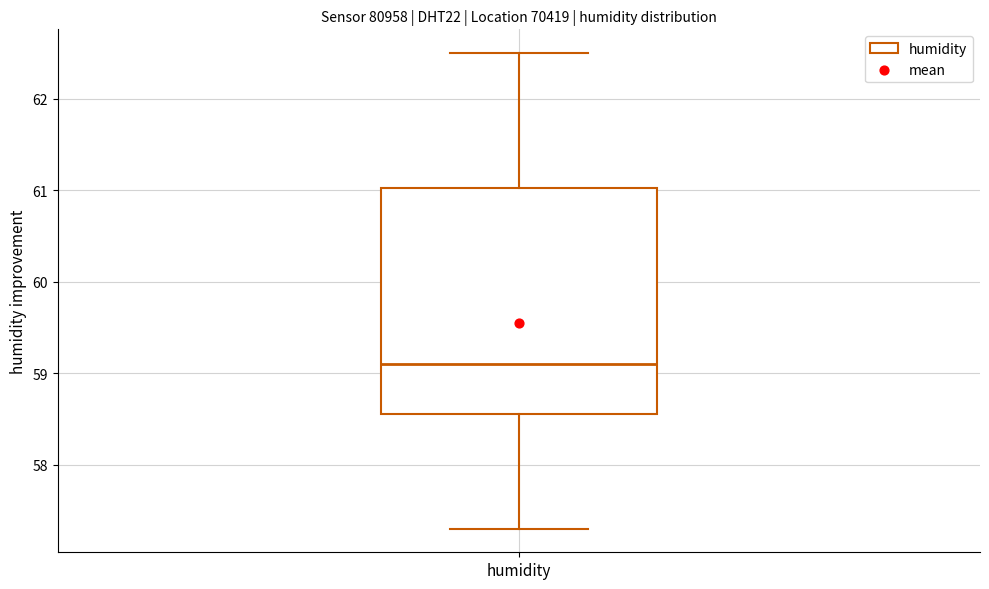

Read this box plot against the y-axis: the position of the median line, the range covered by the box, and the ends of both whiskers. The values are not printed on the chart, so give them approximately, as read against the axis.

median 59.1, box 58.6 to 61.0, whiskers 57.3 to 62.5